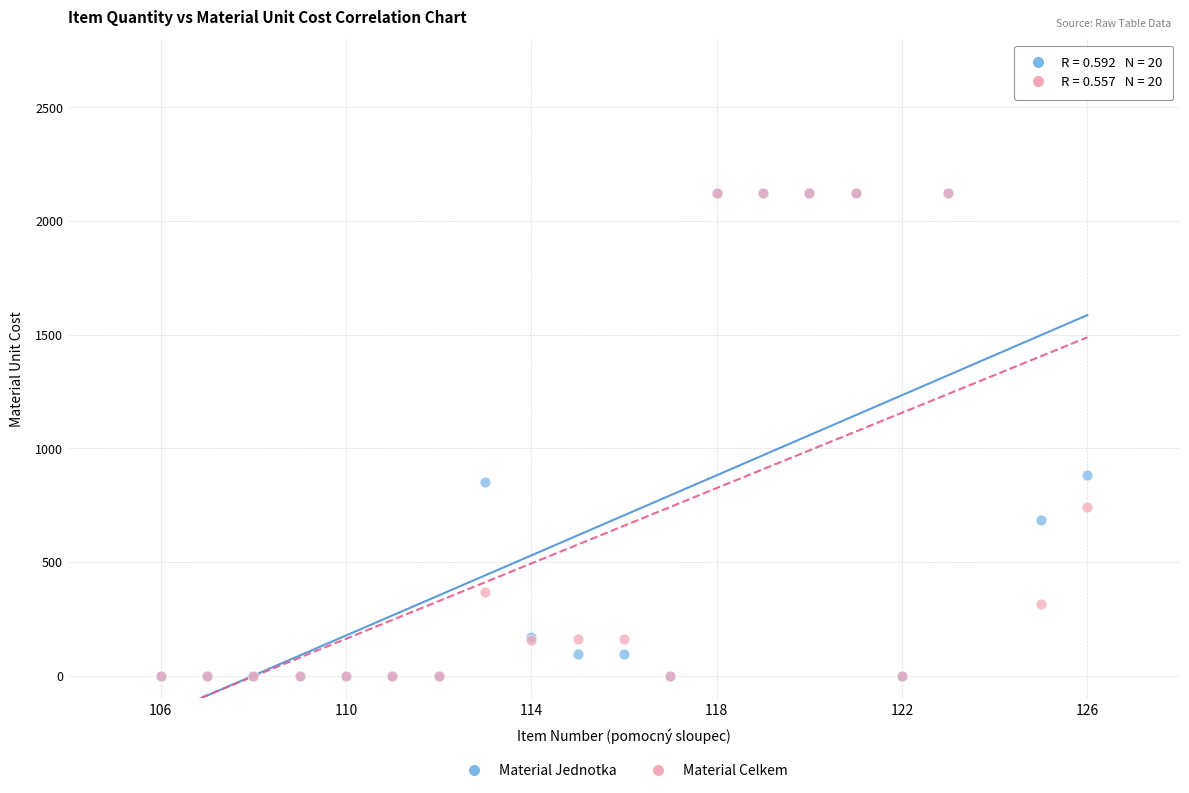

In the Material Jednotka series, what Y value is closest to 1061?

882.0